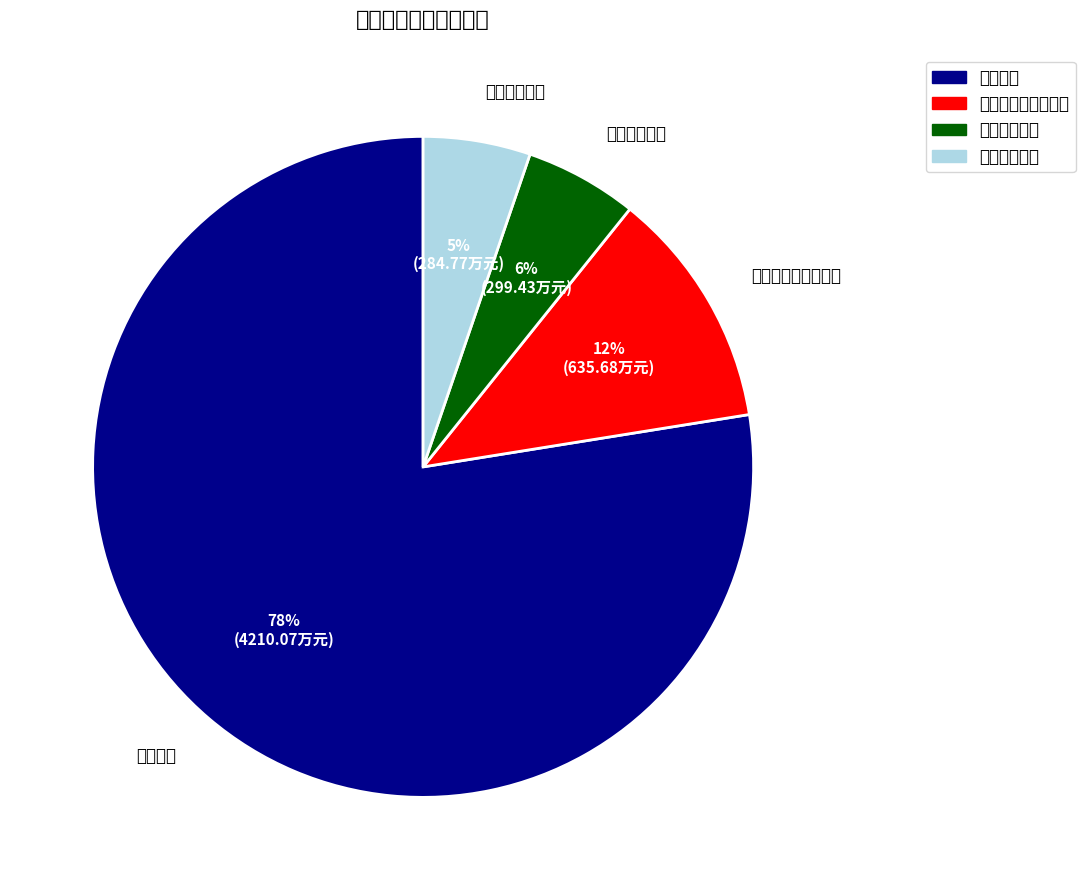

What percentage is the 住房保障支出 slice, to the nearest percent?

5%